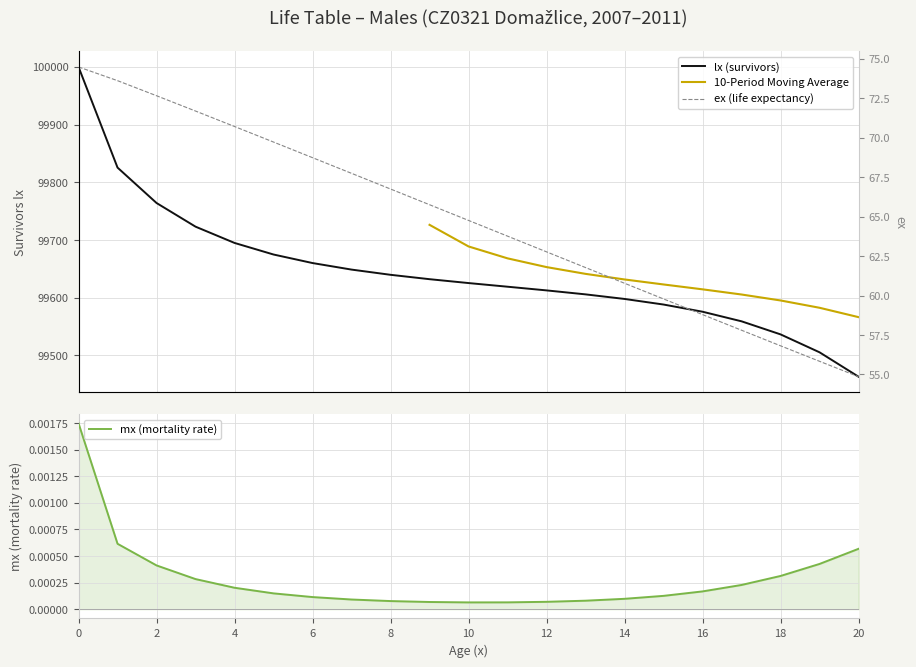

True or false: mx_scaled and ex intersect in this chart.

False